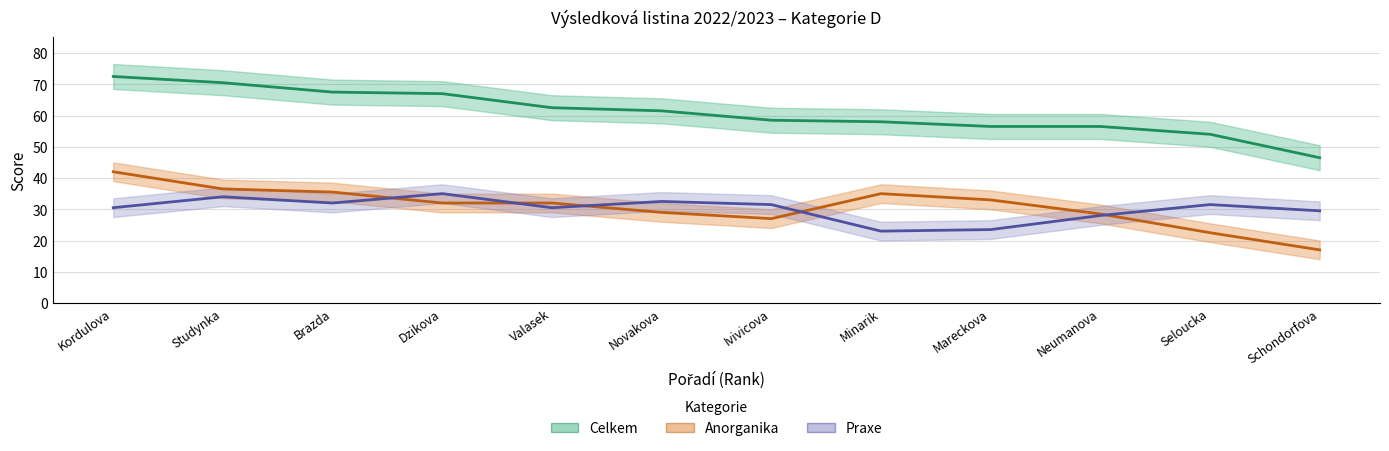

What is the value of the Anorganika point at the 10th from the left?

28.5